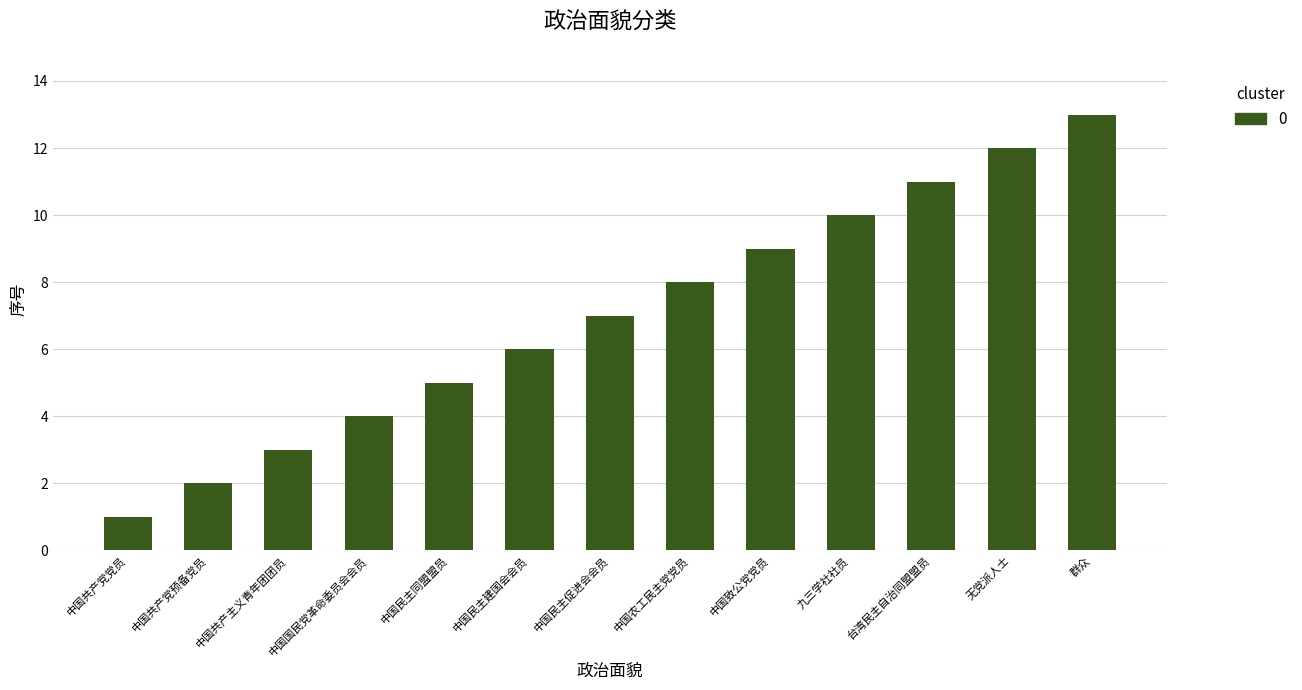

Rank the categories by value from lowest to highest.

中国共产党党员, 中国共产党预备党员, 中国共产主义青年团团员, 中国国民党革命委员会会员, 中国民主同盟盟员, 中国民主建国会会员, 中国民主促进会会员, 中国农工民主党党员, 中国致公党党员, 九三学社社员, 台湾民主自治同盟盟员, 无党派人士, 群众